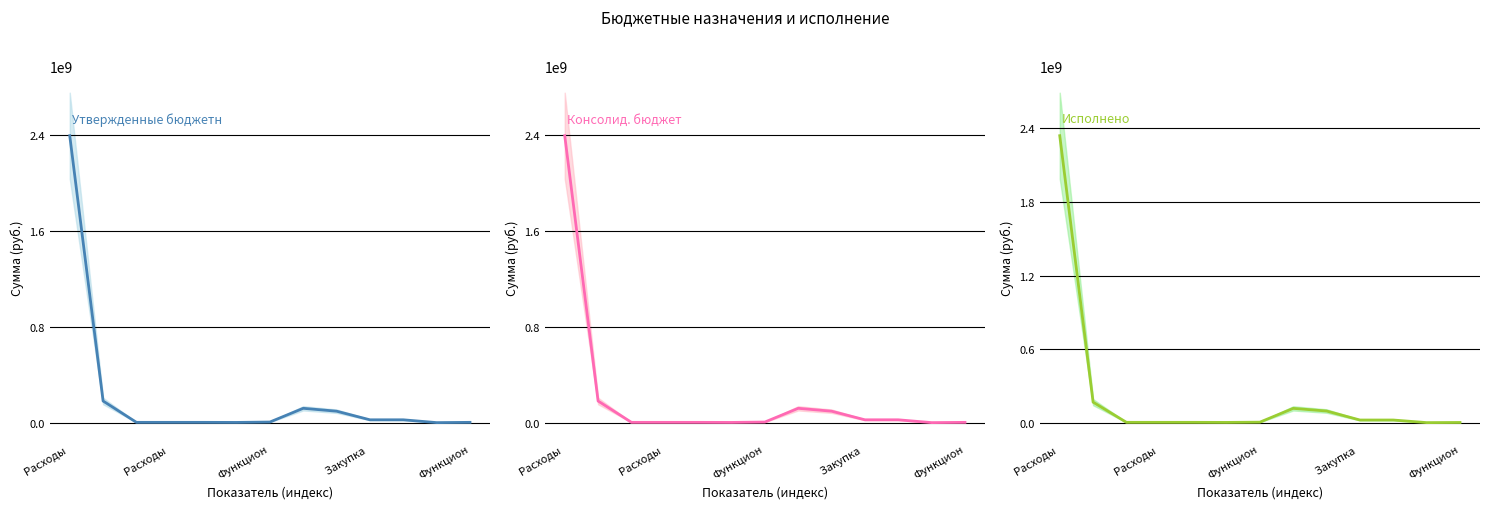

Which has a higher value, 5 or 10?

10